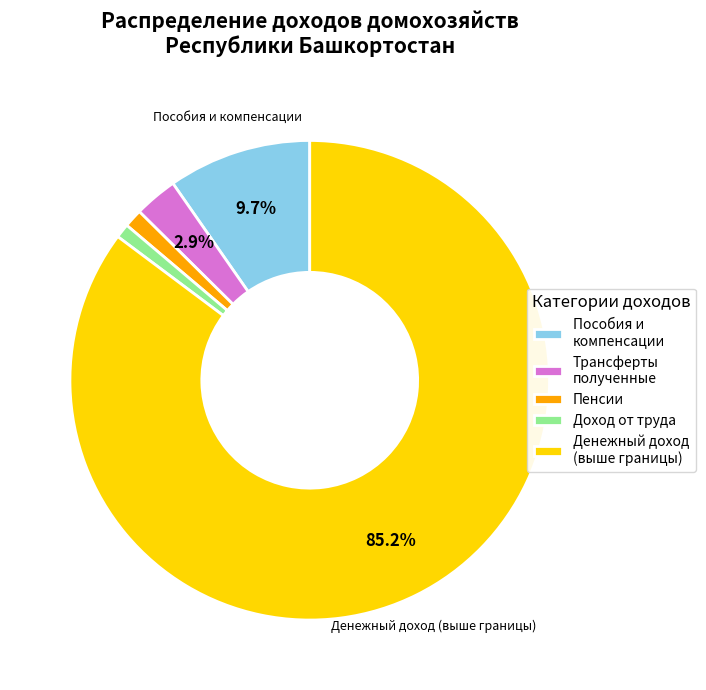

What percentage is the Трансферты полученные slice, to the nearest percent?

3%